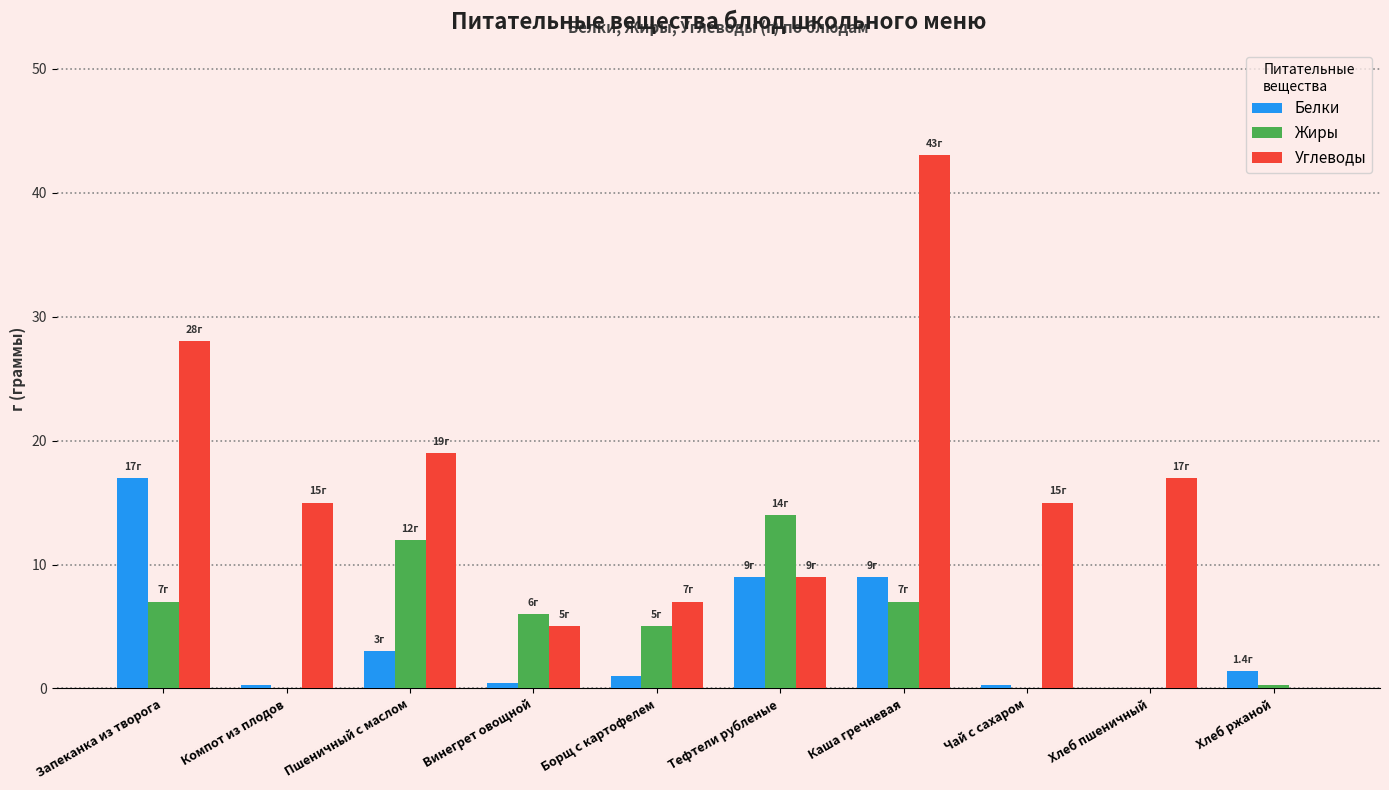

Which category has the highest value across all series?

Каша гречневая